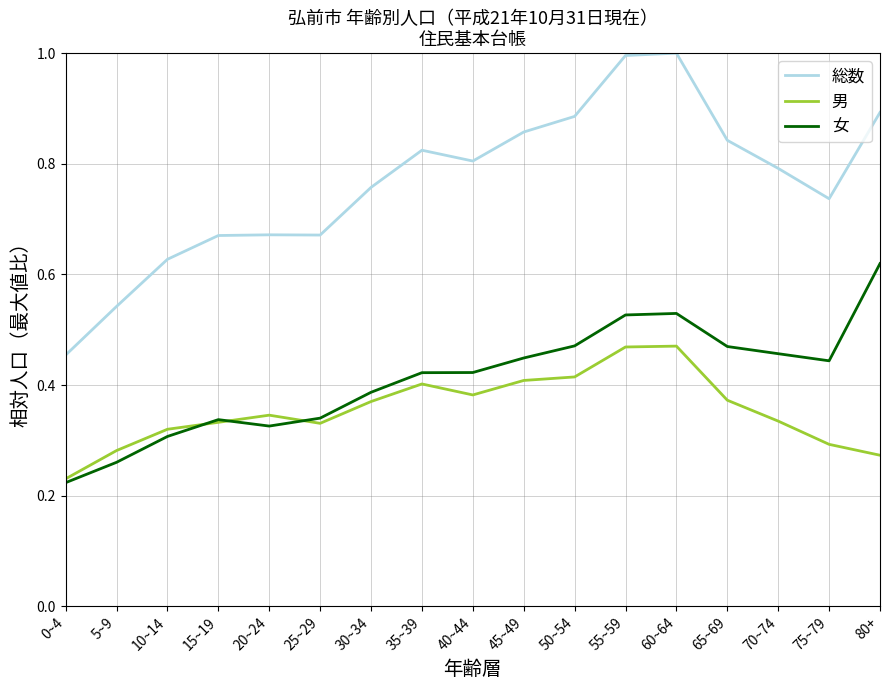

How many interior local peaks does the 総数 series have?

3